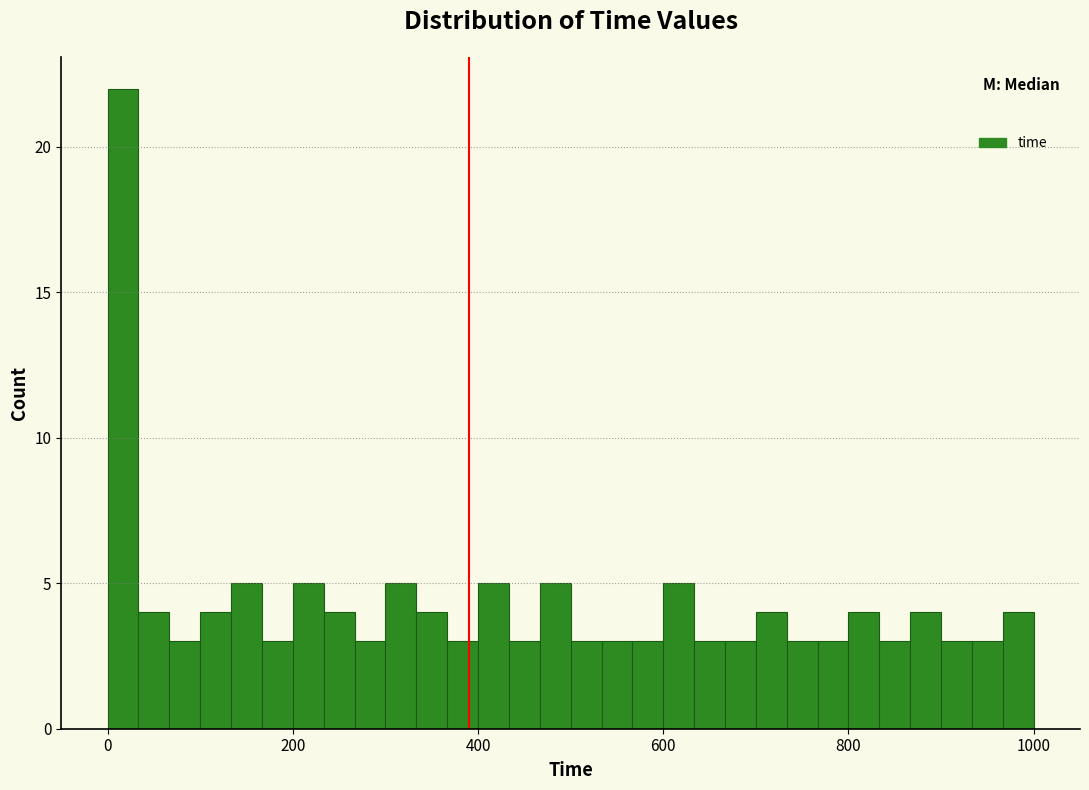

Read against the x-axis, roughly where is the centre of the tallest bar?

20